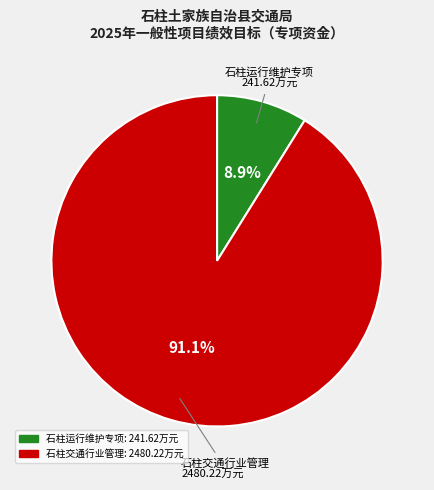

To the nearest percent, what is the difference between the 石柱交通行业管理 and 石柱运行维护专项 slice percentages?

82%